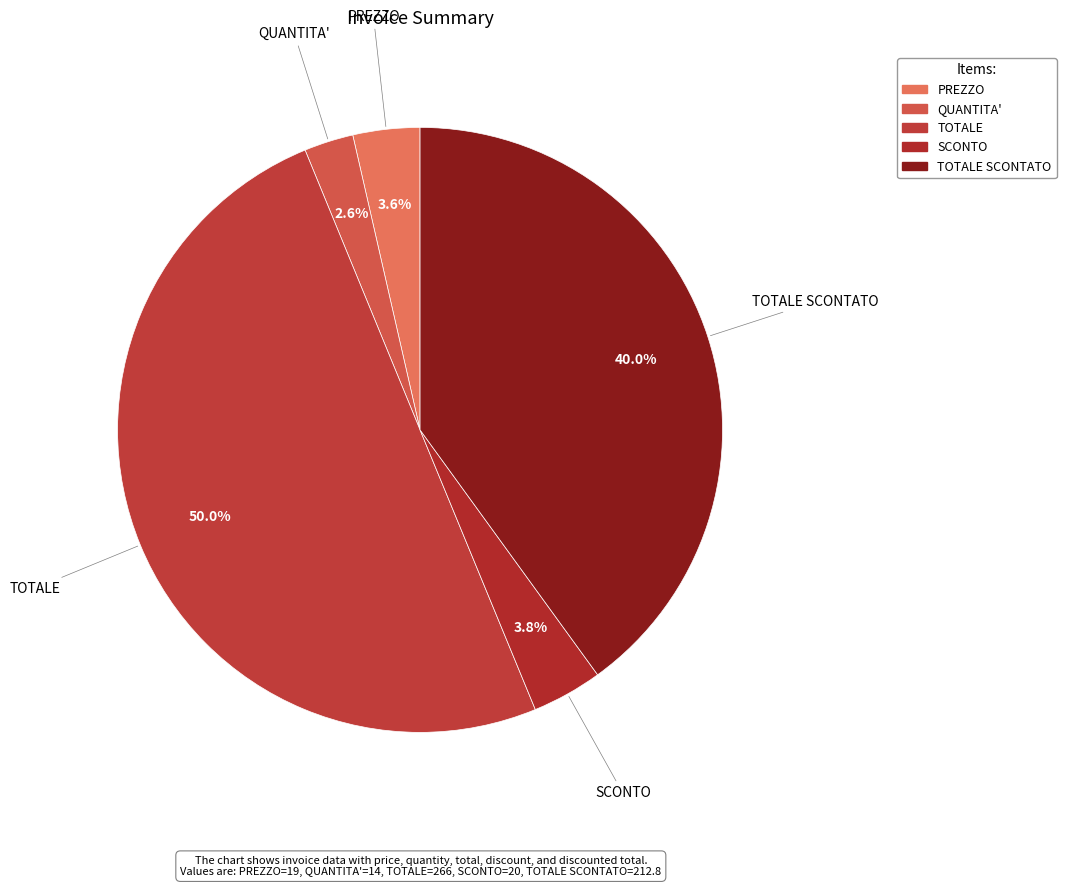

Does any single category account for the majority?

Yes